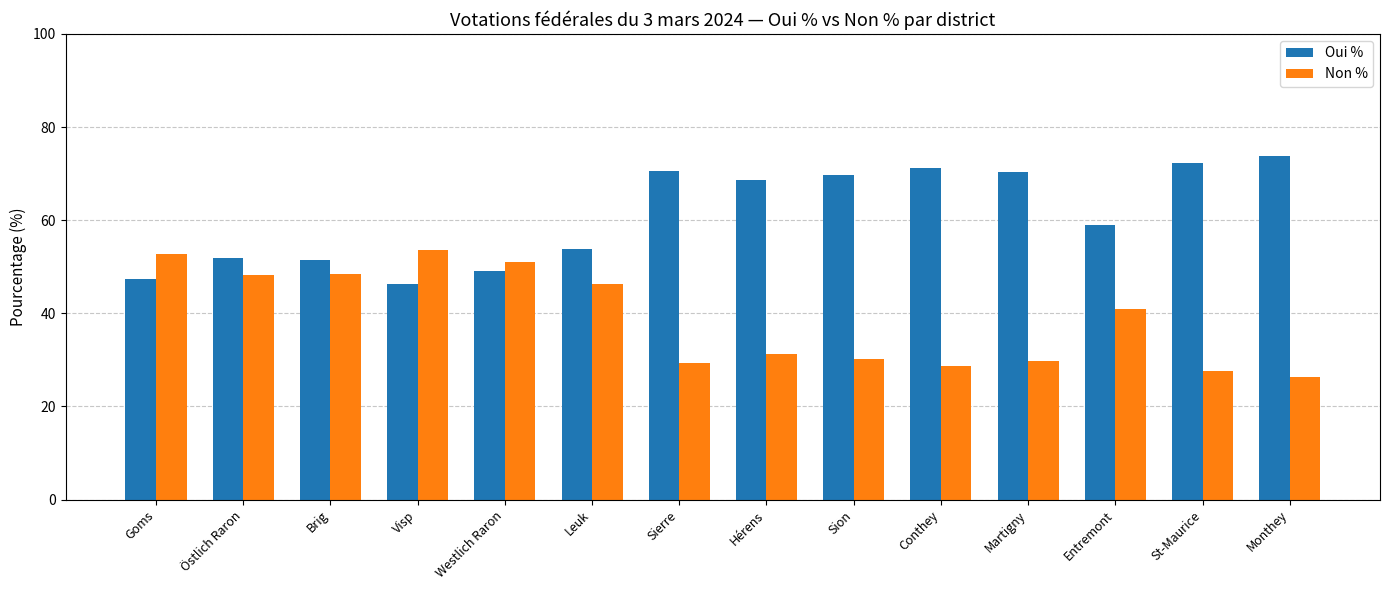

What is the label of the 11th bar from the left?

Martigny